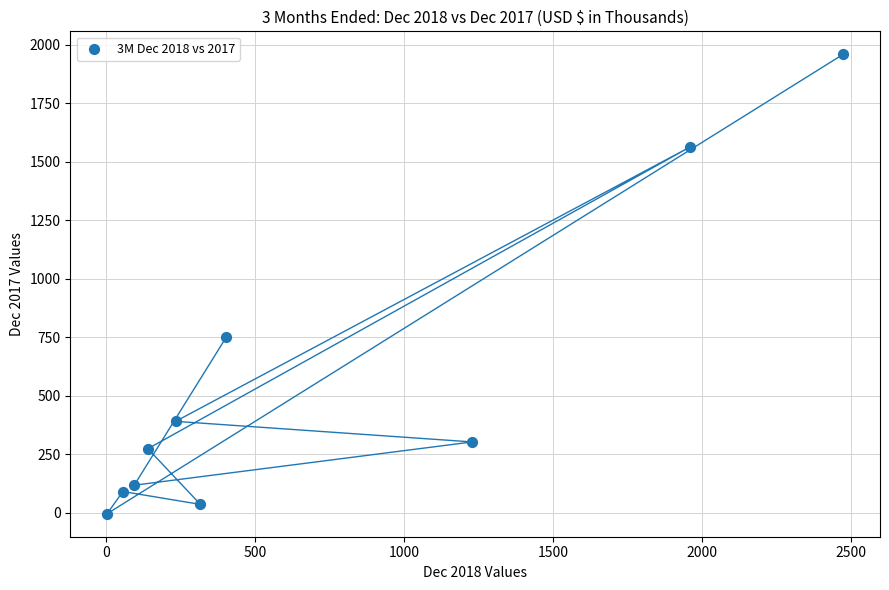

What is the average Y value?

548